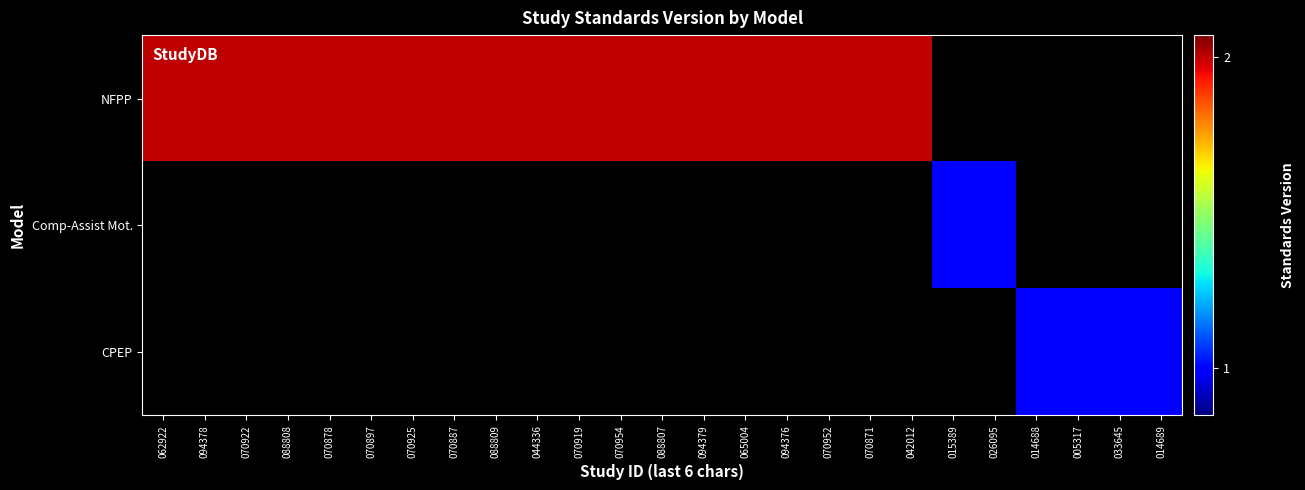

The value of NFPP at 062922 is 0.6. True or false?

False